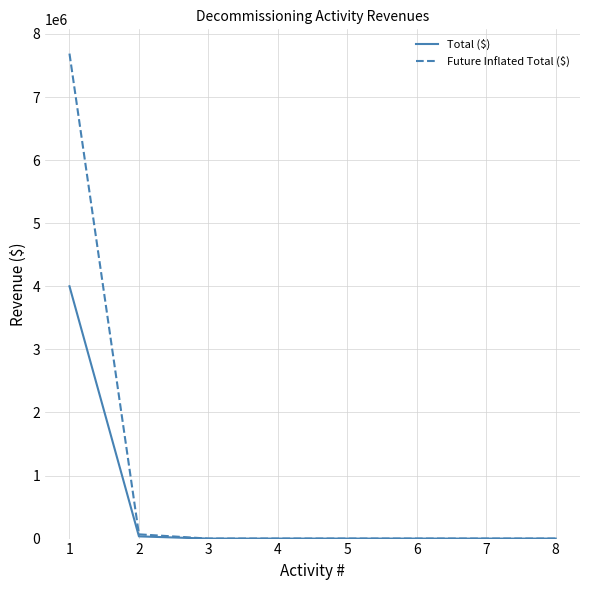

At how many categories does at least one series exceed 4964034?

1